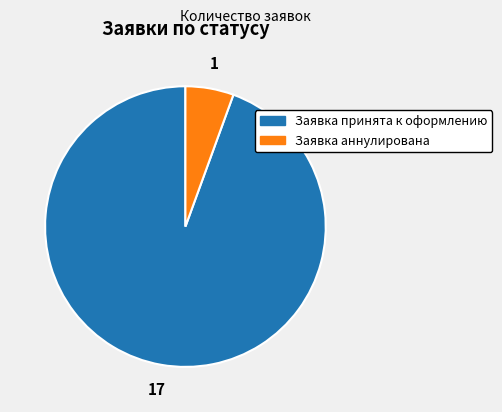

Count the number of slices in the pie.

2